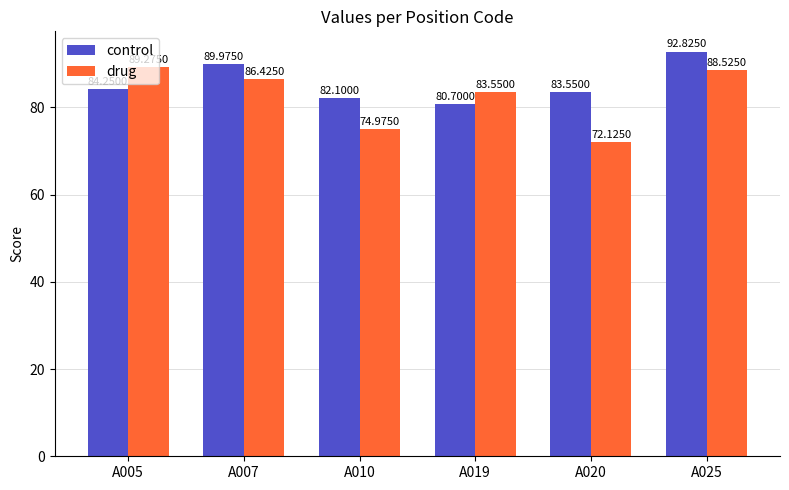

Which series has the largest total across all categories?

control